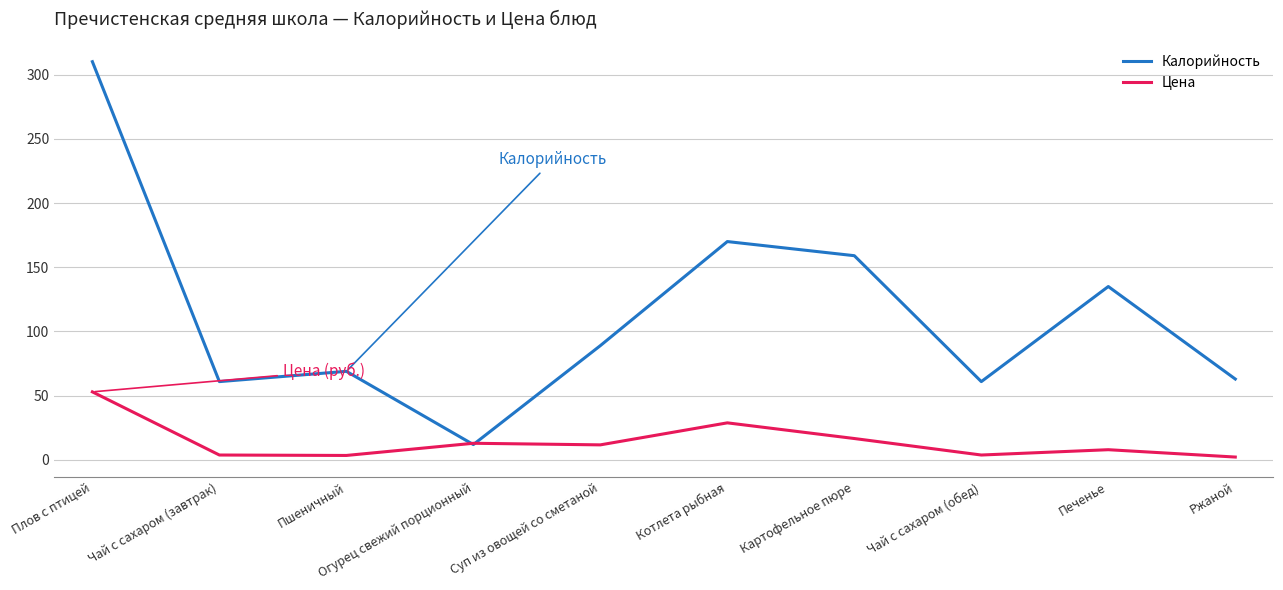

List the series in order of their peak value, lowest first.

Цена, Калорийность